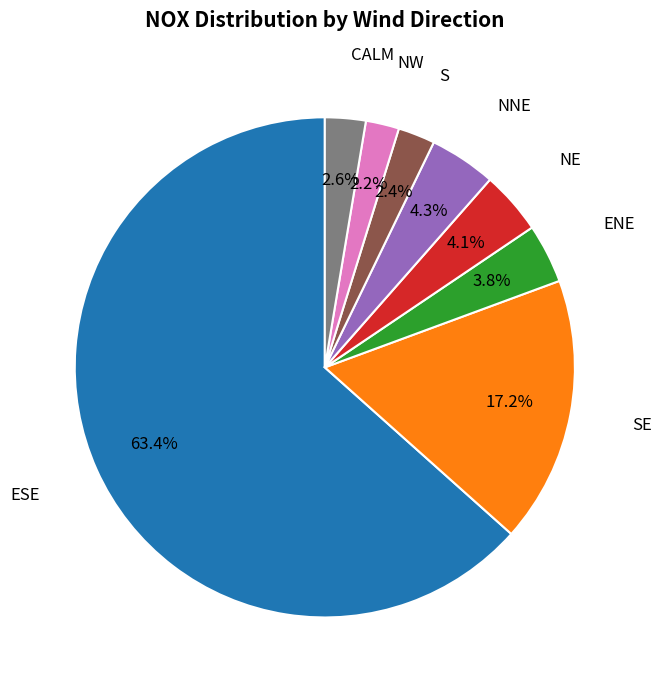

Does any single category account for the majority?

Yes